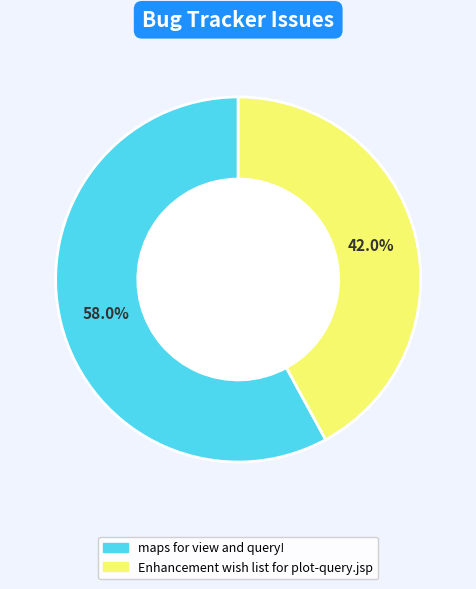

Rank the categories by value from highest to lowest.

maps for view and query!, Enhancement wish list for plot-query.jsp